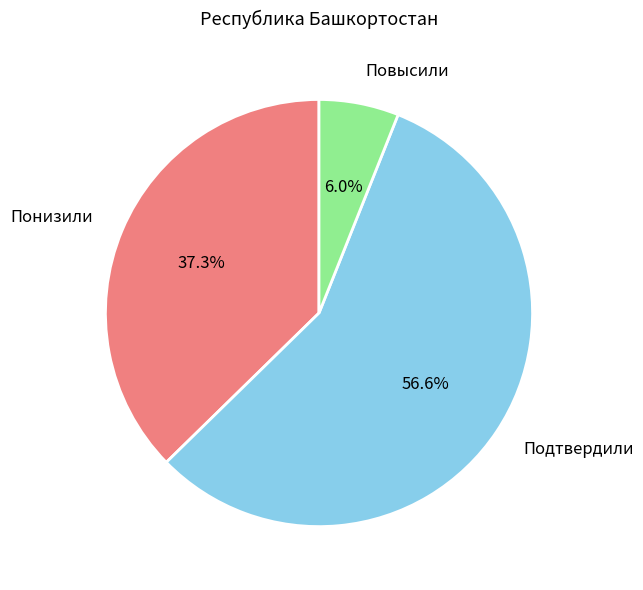

Does Подтвердили account for over 50% of the chart?

Yes